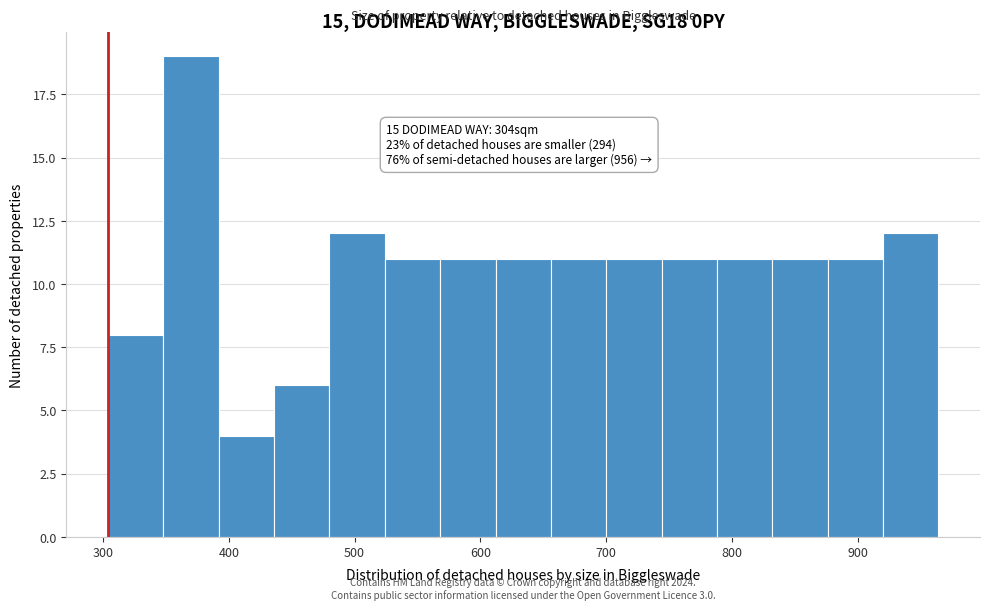

Which range on the x-axis has the tallest bar?

348 to 392